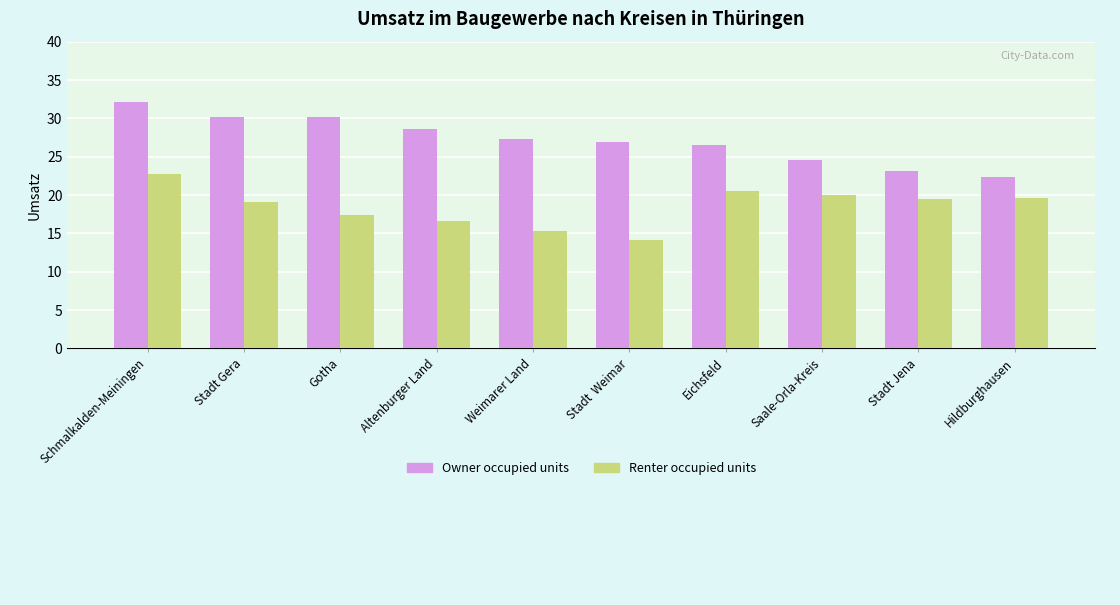

How many distinct data groups are displayed?

2